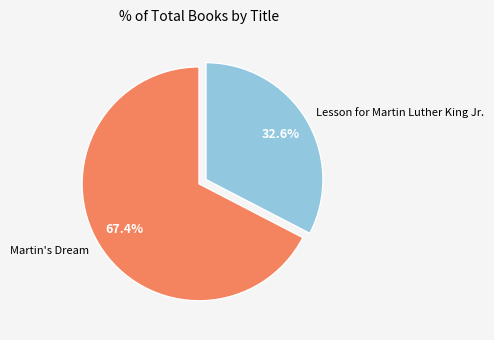

To the nearest percent, what portion does Lesson for Martin Luther King Jr. represent?

33%